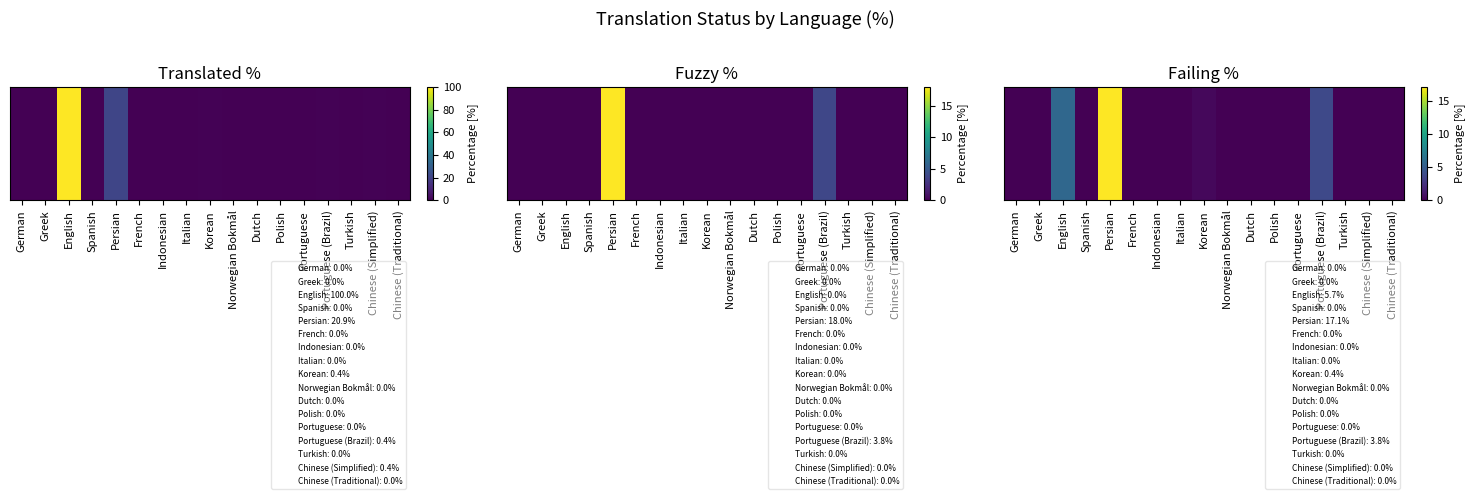

How many values exceed 0?

4